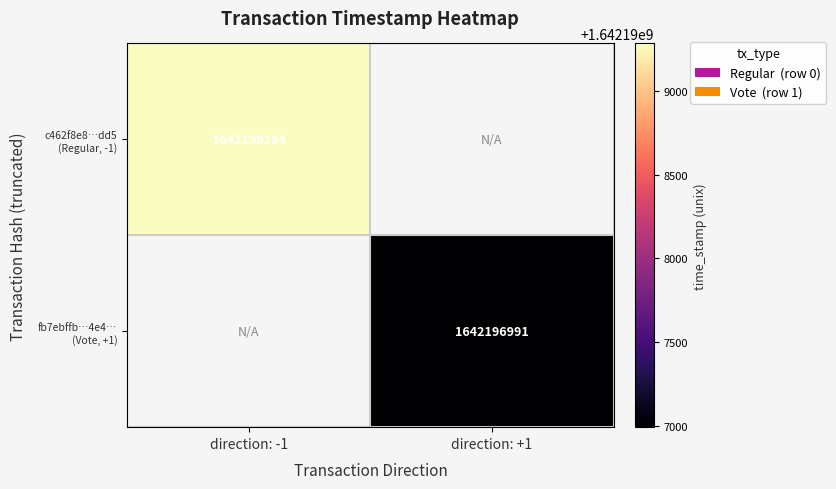

At which category does the chart reach its peak across all series?

direction: -1